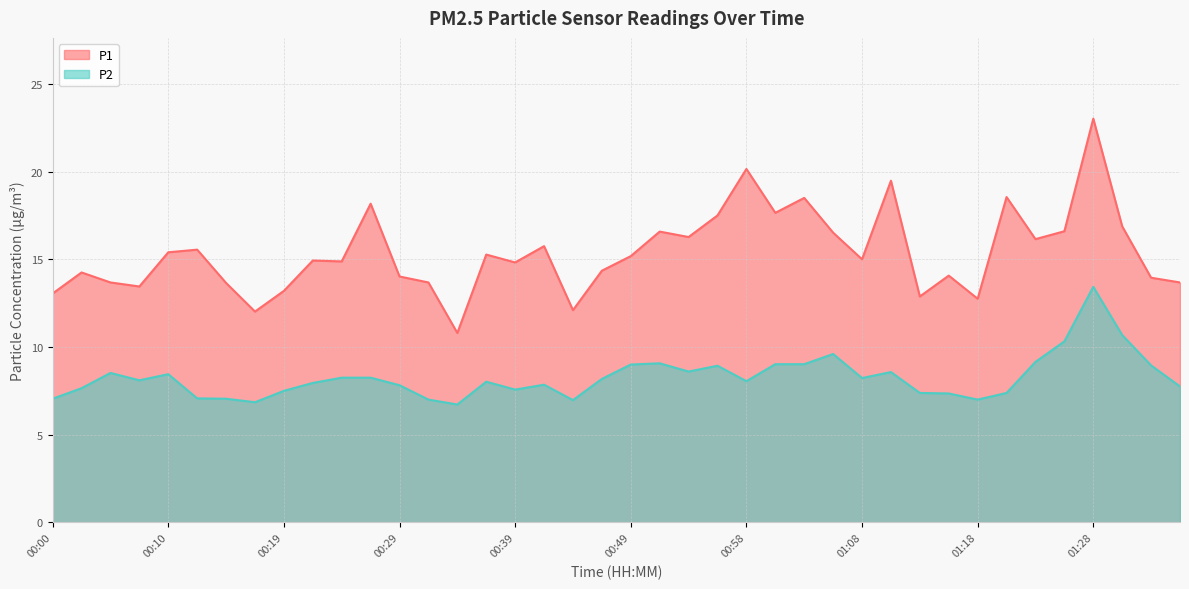

Is the value of P2 at 01:15 greater than the value of P1 at 00:22?

No